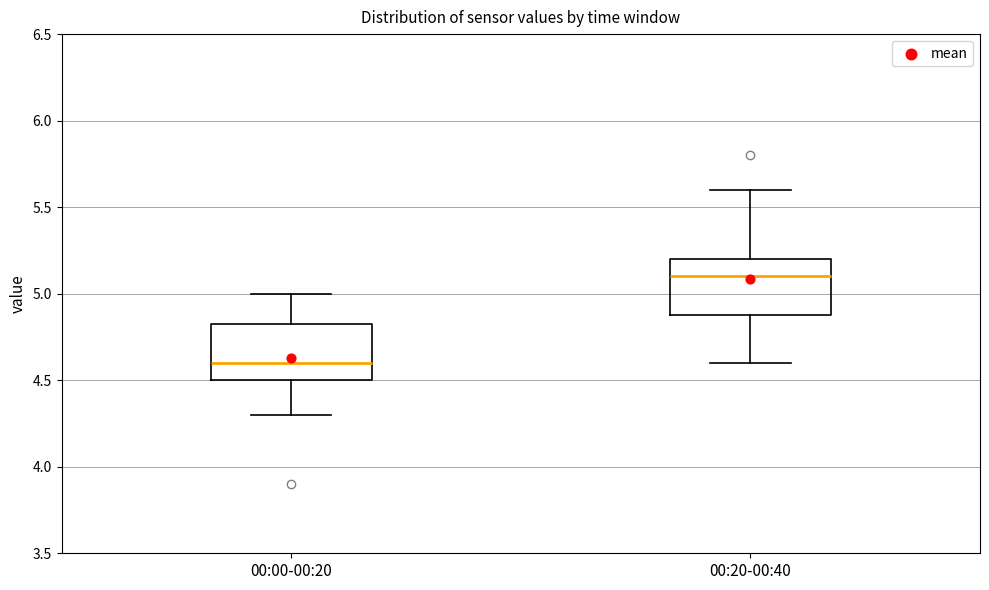

Which box's median line is the lowest?

00:00-00:20